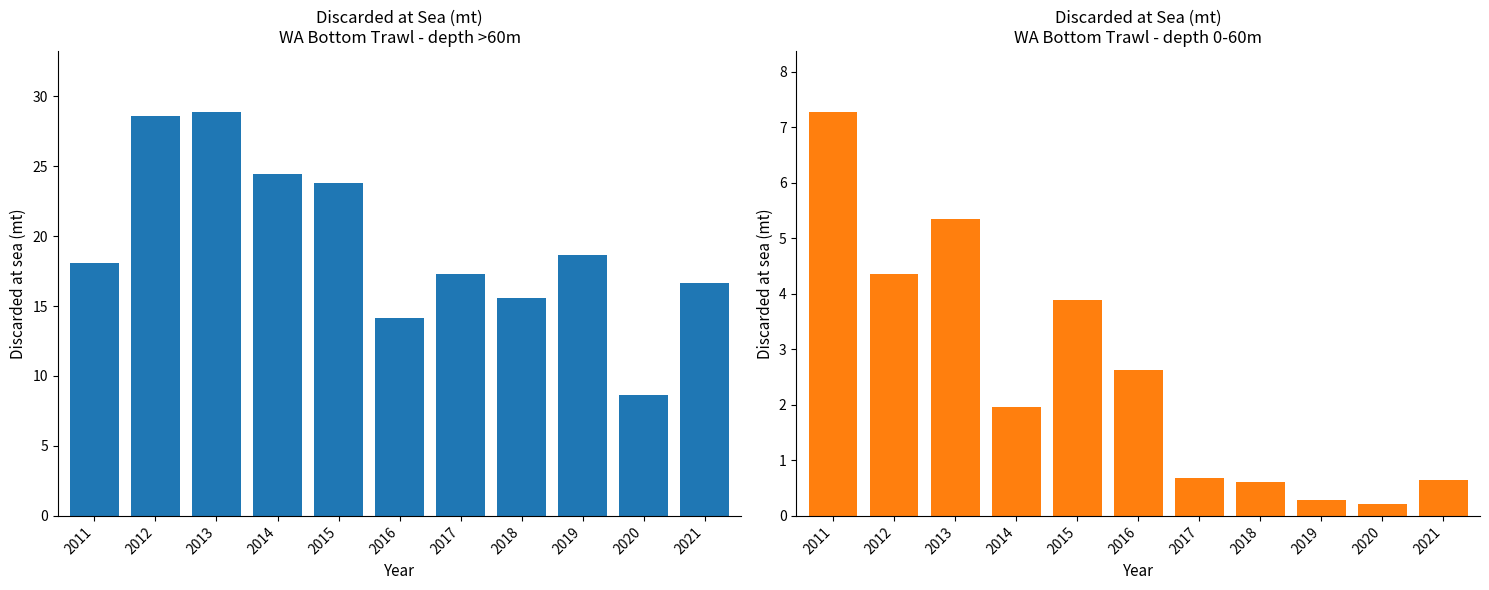

Rank the series at 2015 from highest to lowest value.

Discarded_at_sea_mt (>60m depth), Discarded_at_sea_mt (0-60m depth)